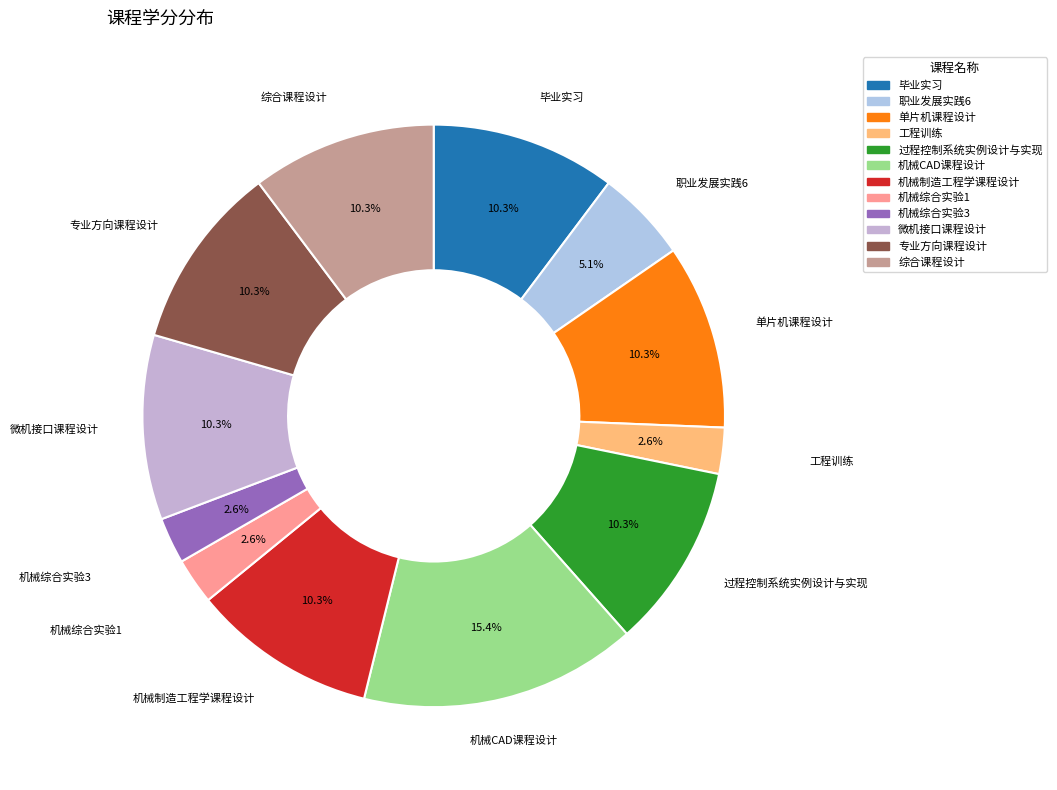

Does any single category account for the majority?

No